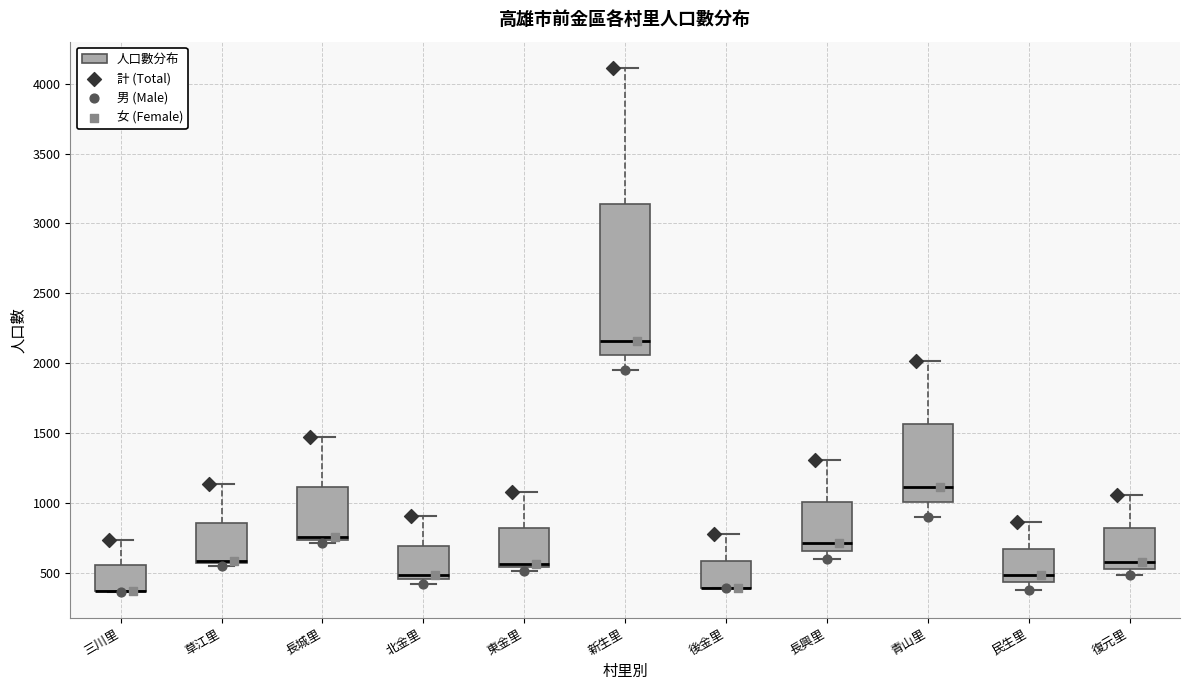

Reading left to right, transcribe this box plot: for each box, give where its median line is, the range the box spans, and where its two whiskers end, as read against the y-axis. The values are not printed on the chart, so give them approximately, as read against the axis.

三川里: median 350 (drawn on the box's lower edge), box 350 to 550, whiskers 350 to 750
草江里: median 600, box 550 to 850, whiskers 550 (just below the box's lower edge) to 1150
長城里: median 750 (just above the box's lower edge), box 750 to 1100, whiskers 700 to 1450
北金里: median 500, box 450 to 700, whiskers 400 to 900
東金里: median 550 (just above the box's lower edge), box 550 to 800, whiskers 500 to 1100
新生里: median 2150, box 2050 to 3150, whiskers 1950 to 4100
後金里: median 400 (drawn on the box's lower edge), box 400 to 600, whiskers 400 to 800
長興里: median 700, box 650 to 1000, whiskers 600 to 1300
青山里: median 1100, box 1000 to 1550, whiskers 900 to 2000
民生里: median 500, box 450 to 650, whiskers 400 to 850
復元里: median 600, box 550 to 800, whiskers 500 to 1050